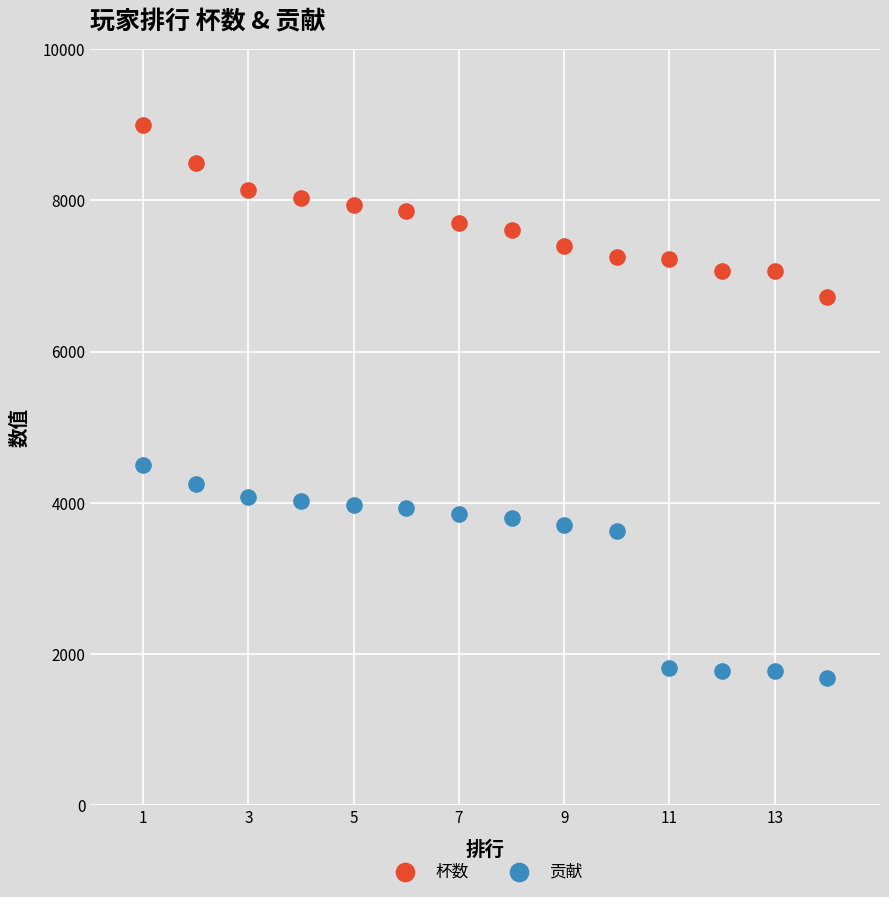

What are all the series names shown in the legend?

杯数, 贡献